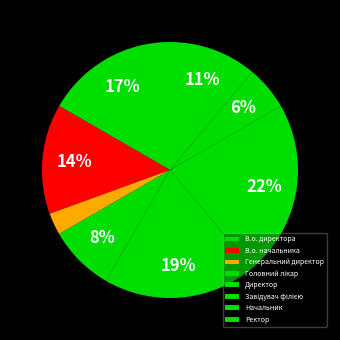

Count the number of slices in the pie.

8